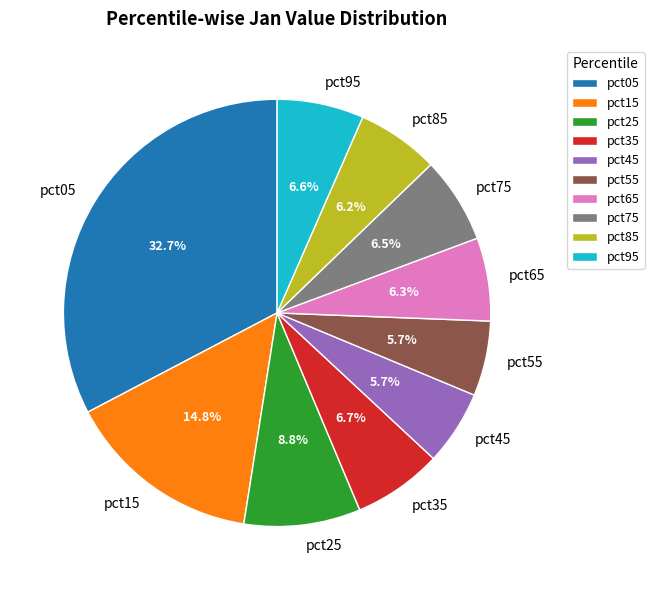

To the nearest percent, what percentage of the pie is pct95?

7%